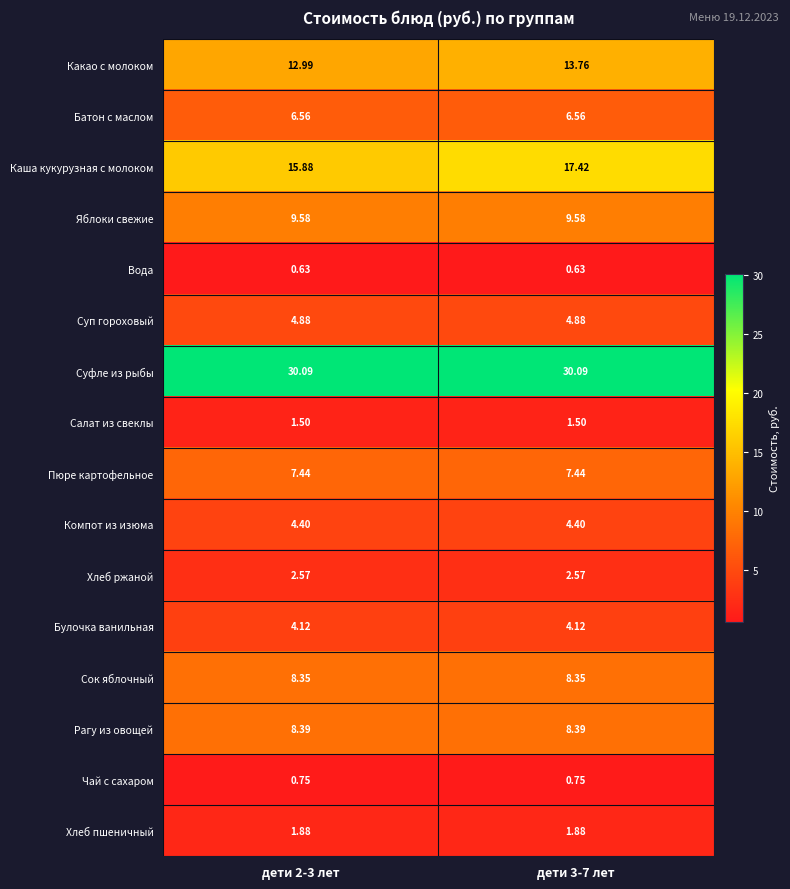

Which series has the largest total across all categories?

Суфле из рыбы